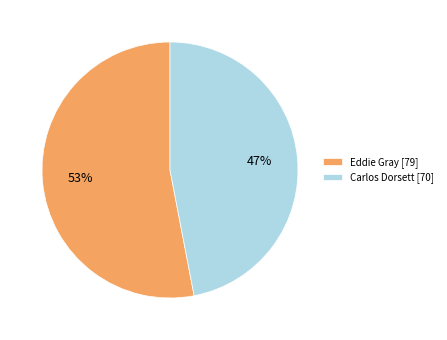

Which category has the smallest portion of the pie?

Carlos Dorsett